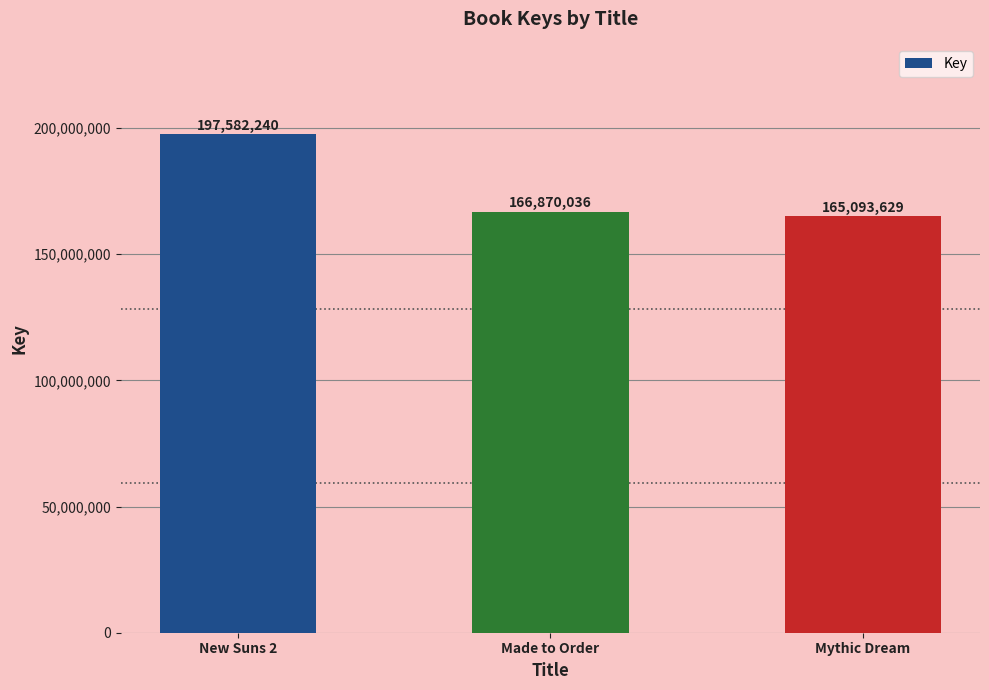

Does the chart contain any negative values?

No